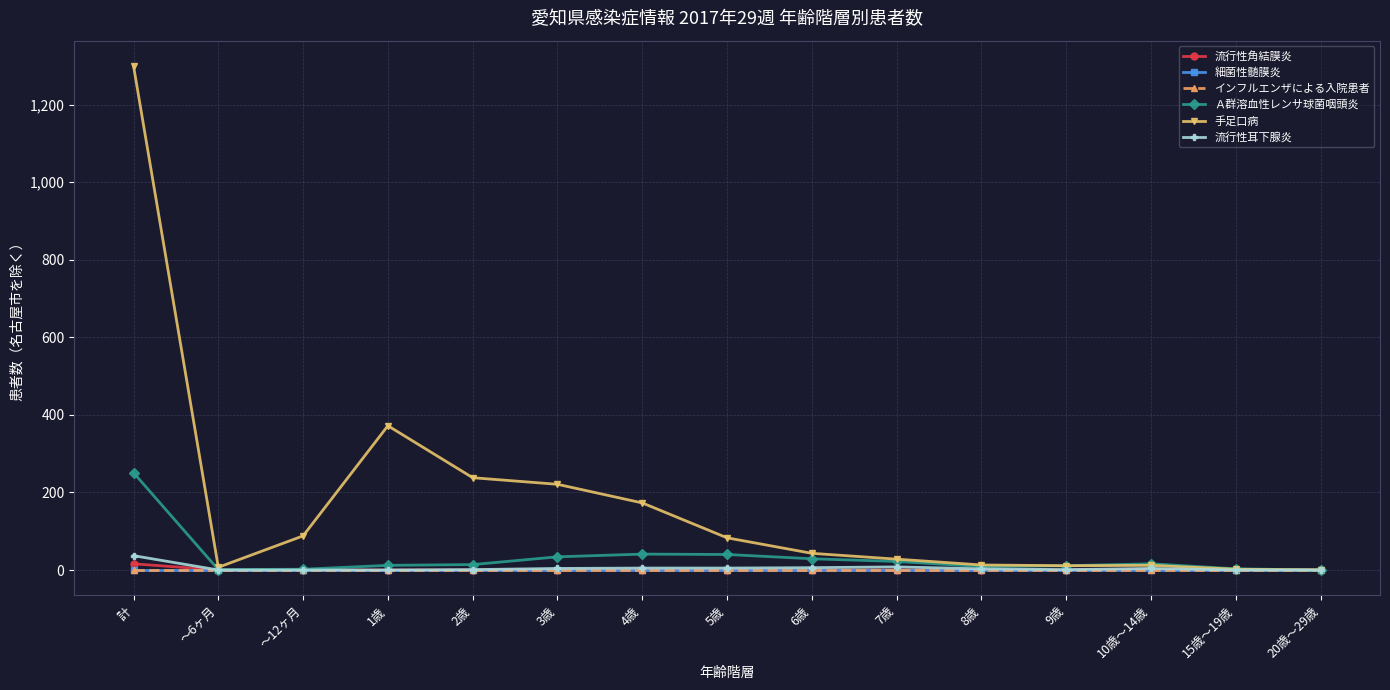

Is this an area chart (filled region under the line)?

No